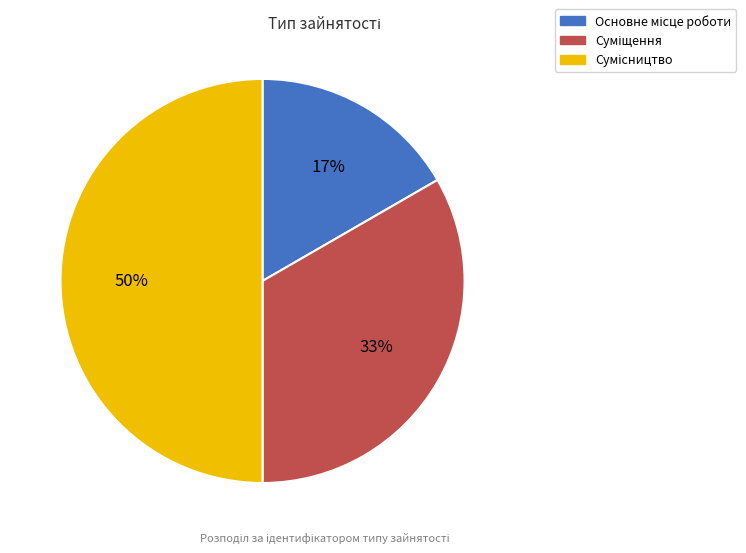

To the nearest percent, what is the average slice percentage?

33%